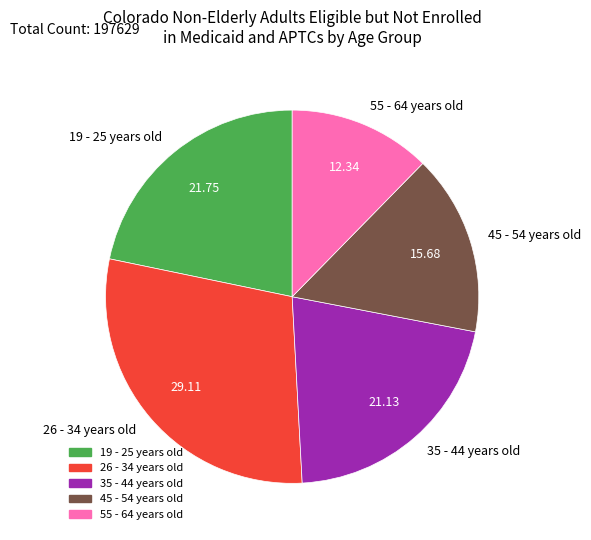

True or false: 45 - 54 years old accounts for 16% of the total.

True